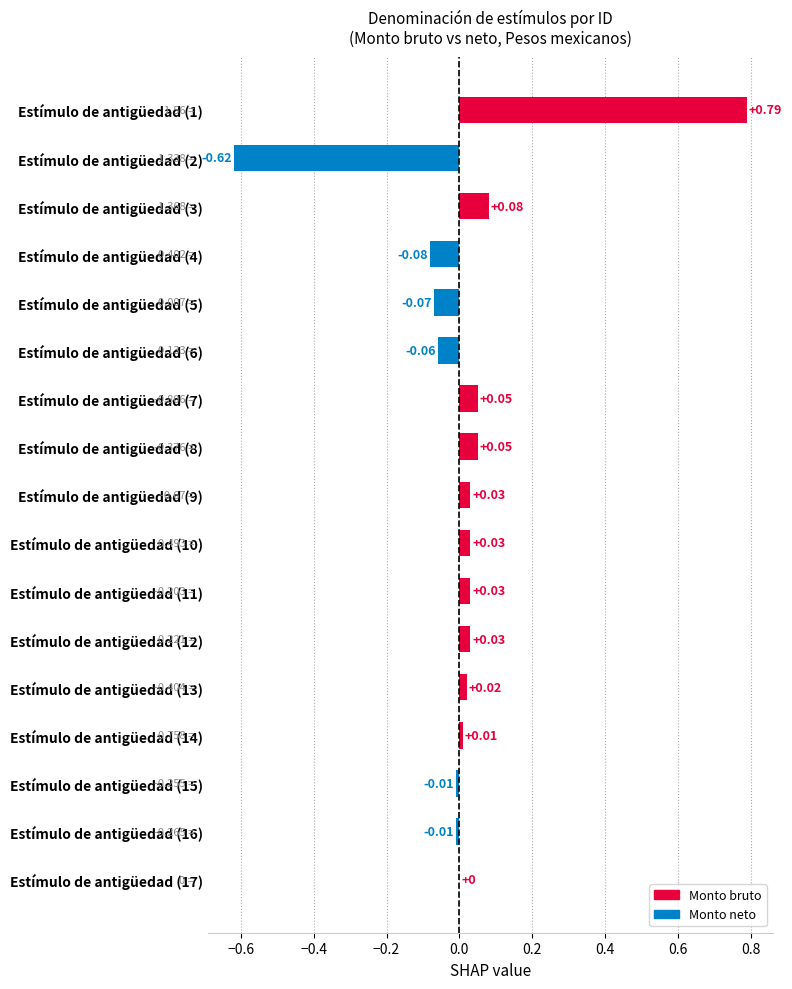

What is the sum of all values?

0.3